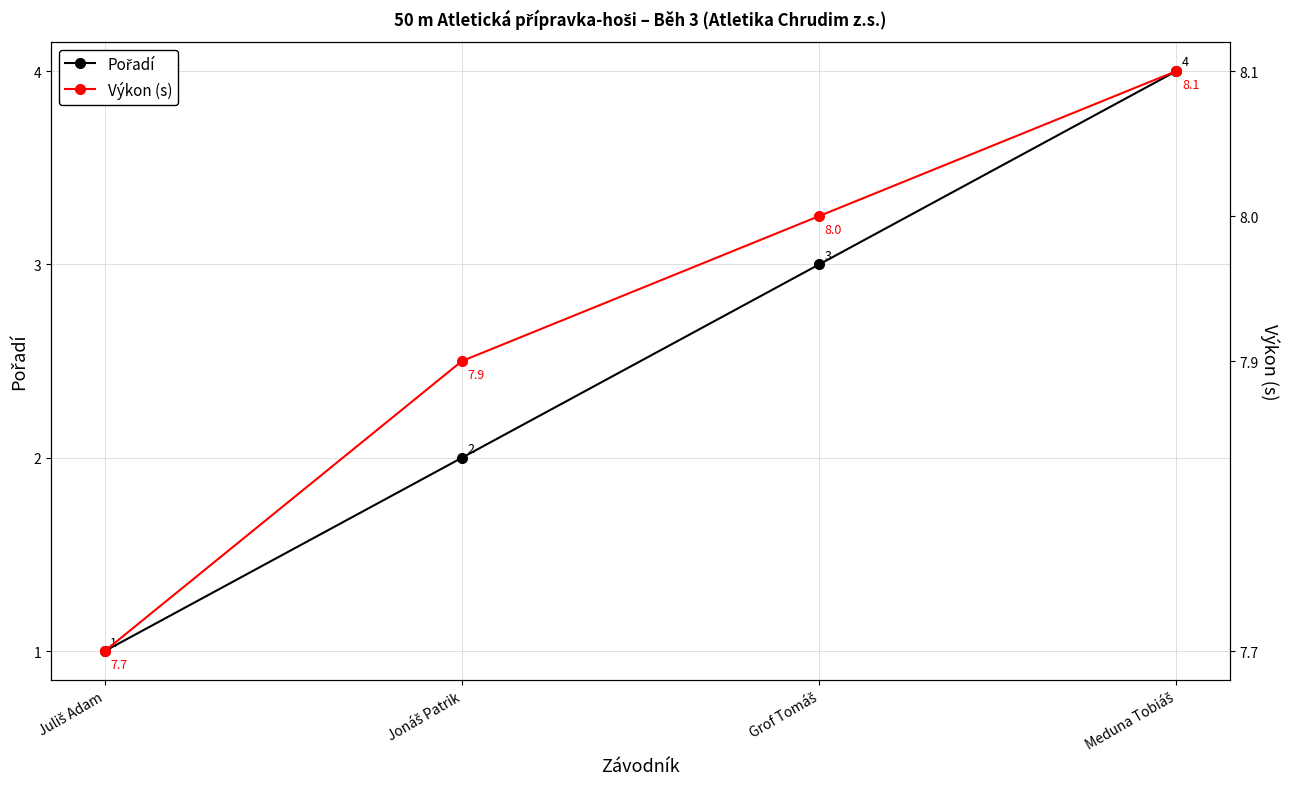

What is the difference between the Pořadí values at Juliš Adam and Meduna Tobiáš?

3.0